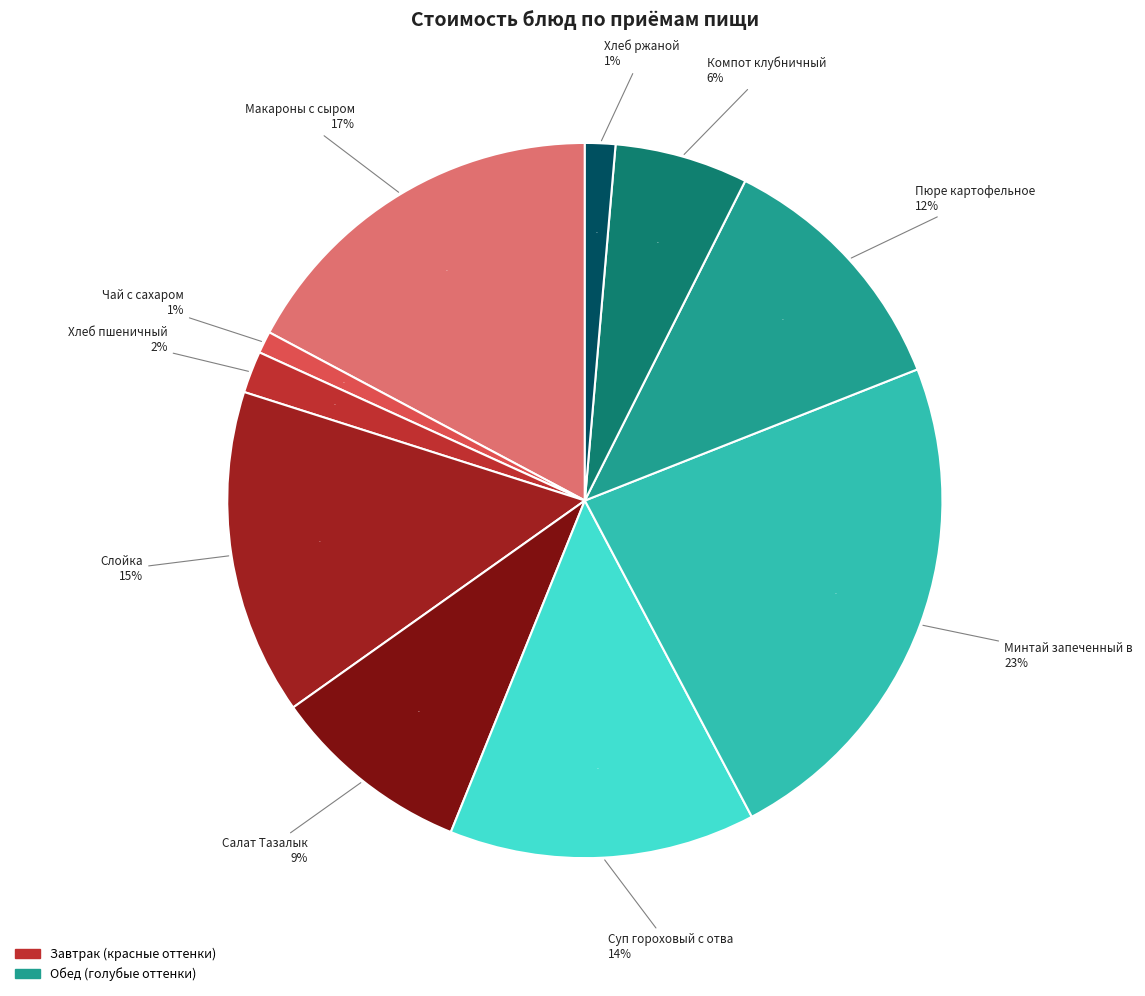

How many slices are in this pie chart?

10